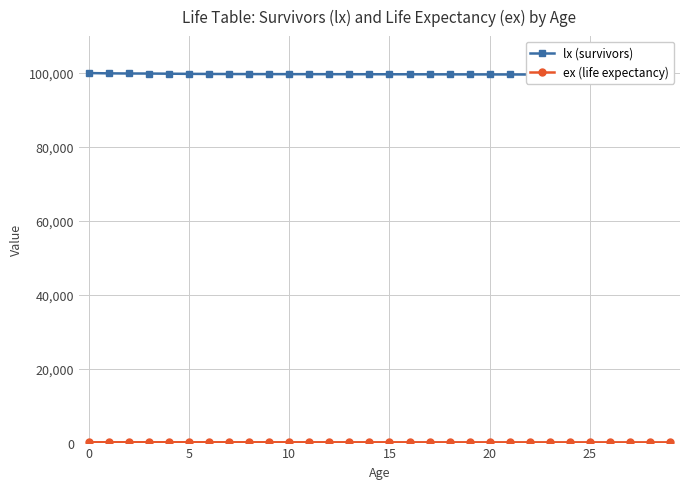

Is this an area chart (filled region under the line)?

No